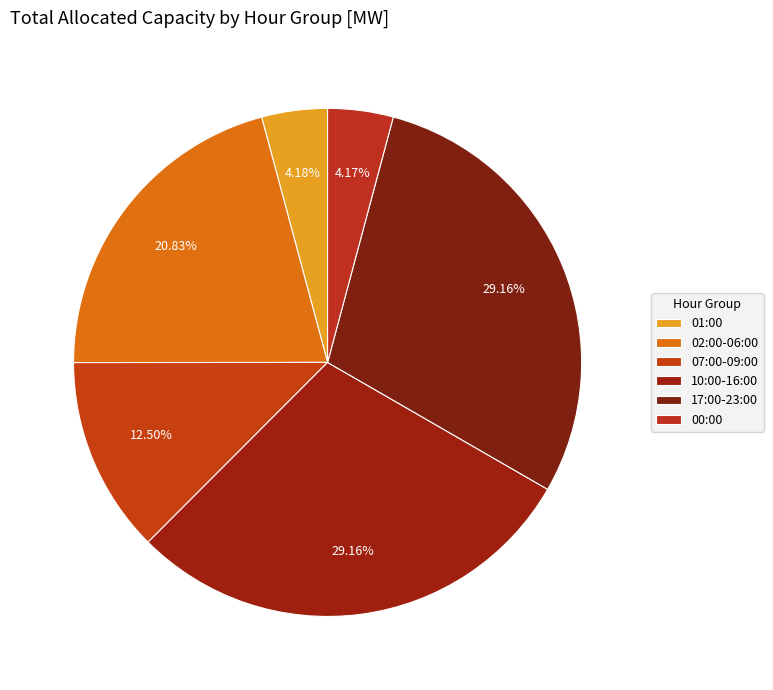

Count the number of slices in the pie.

6